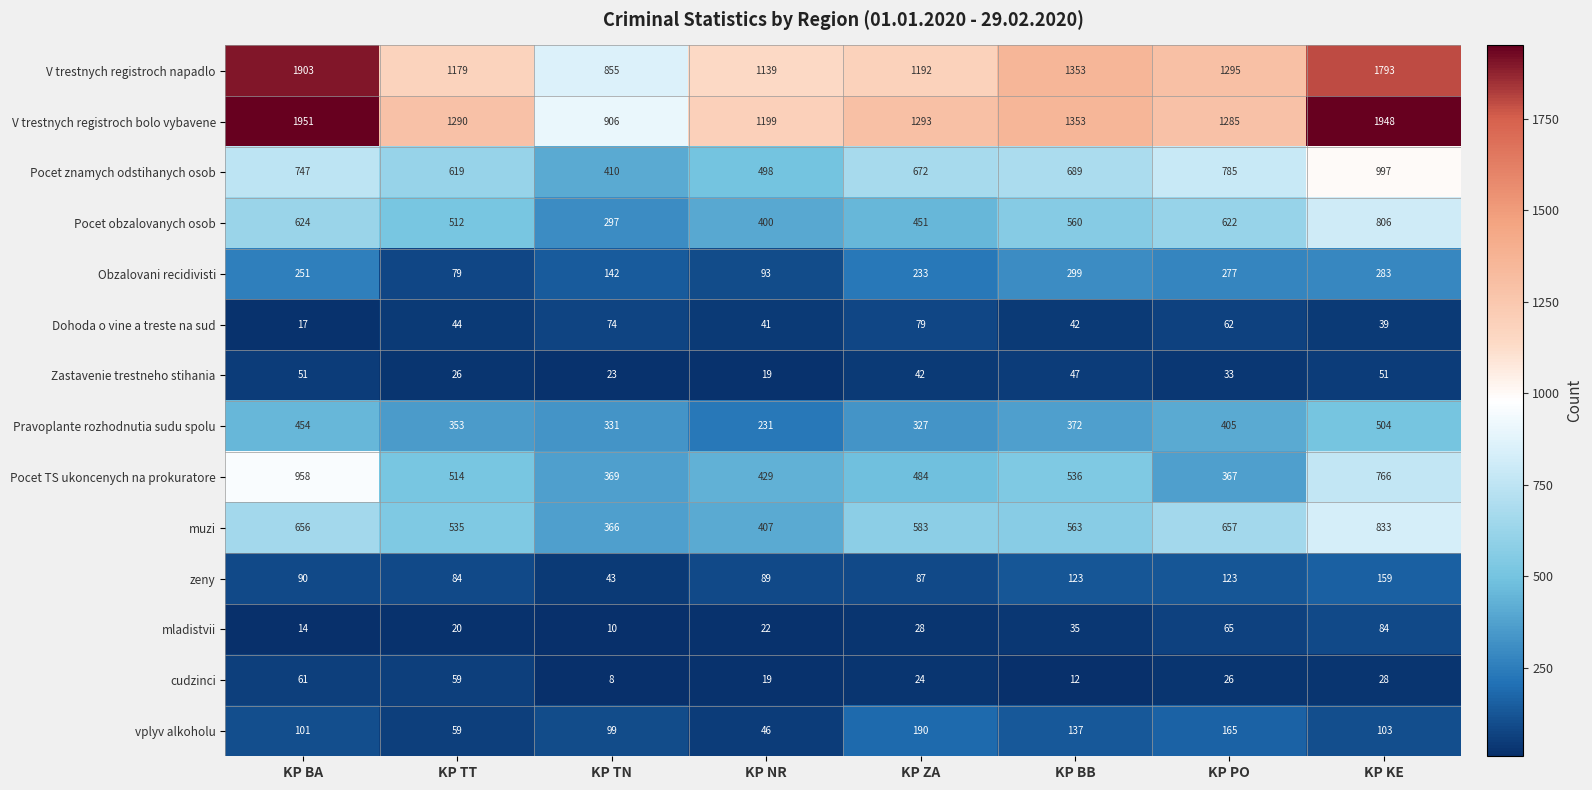

Count the number of data series in this chart.

14